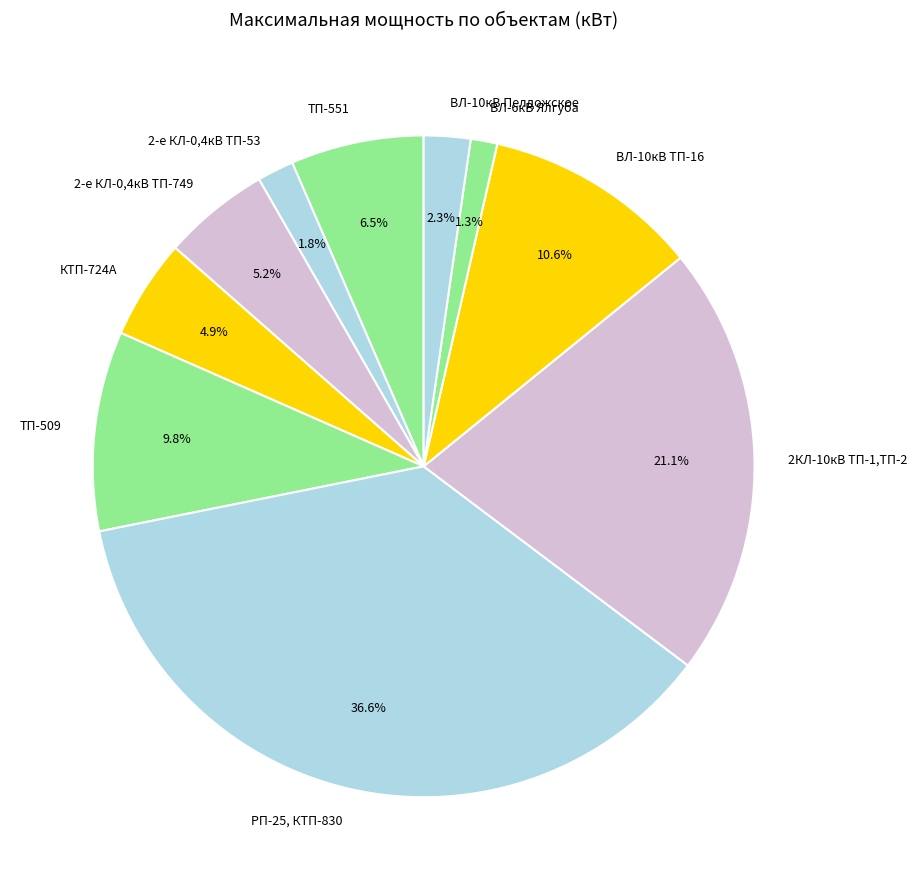

To the nearest percent, what portion does ВЛ-10кВ ТП-16 represent?

11%